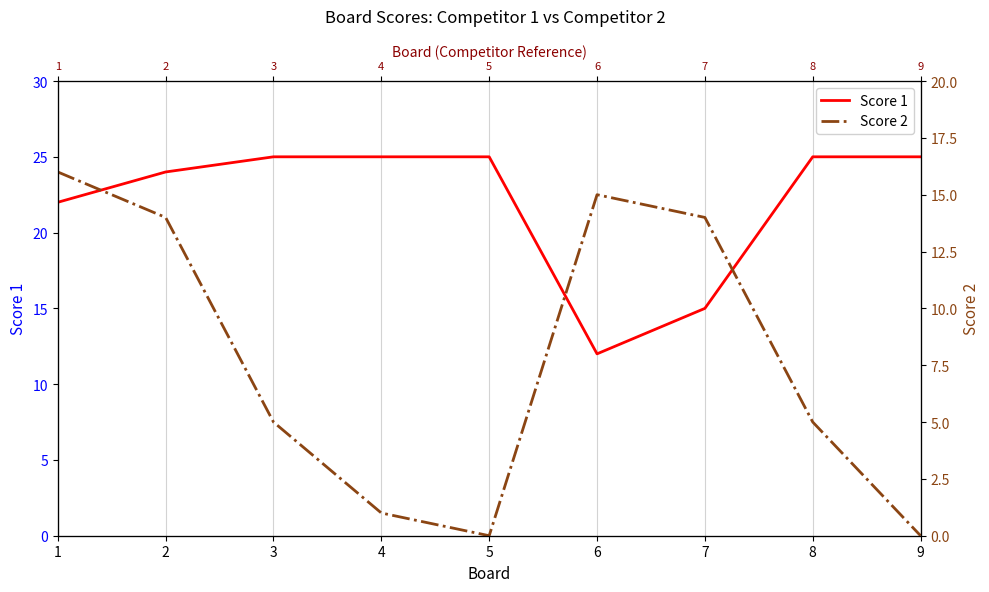

What are all the series names shown in the legend?

Score 1, Score 2